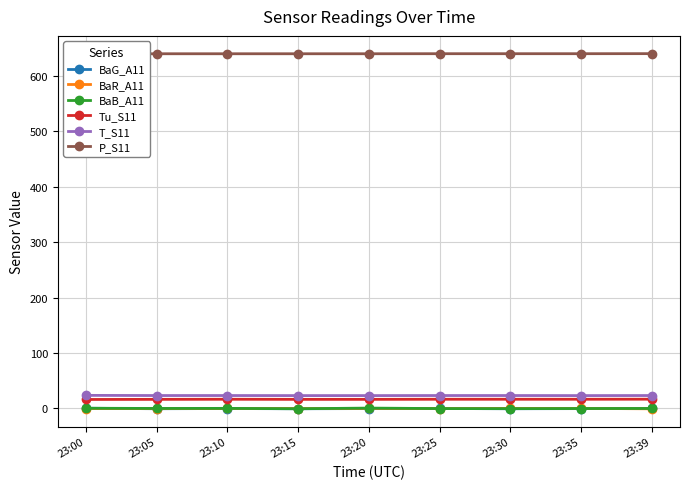

Is this an area chart (filled region under the line)?

No